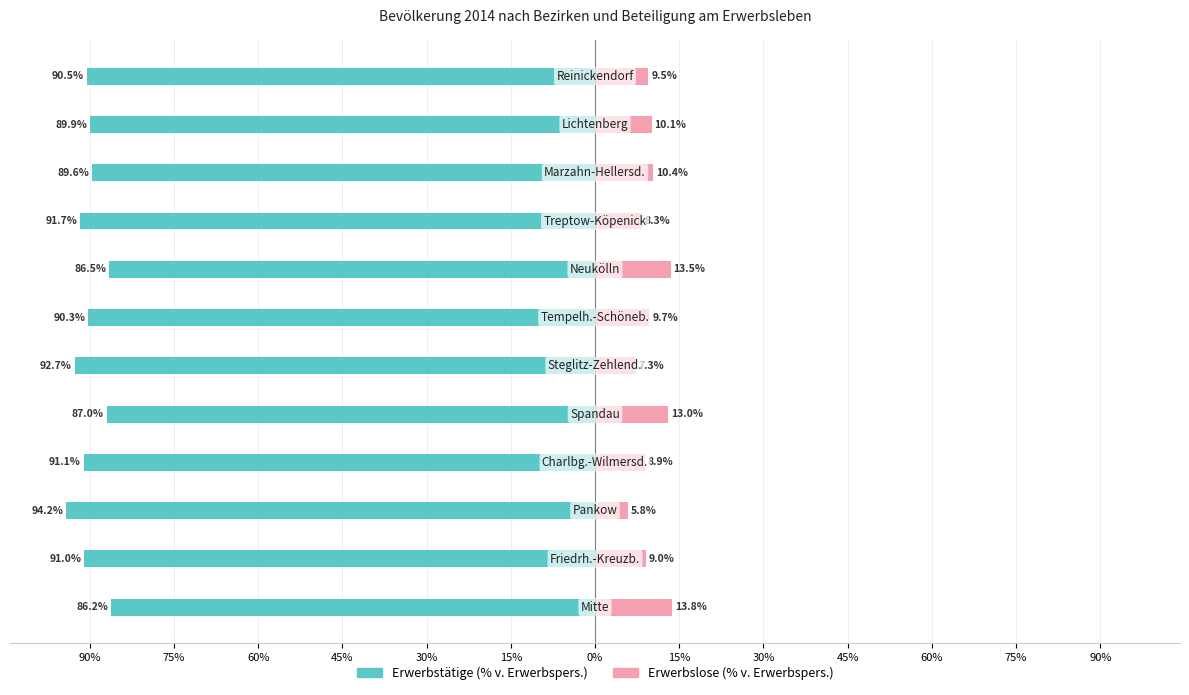

Reading left to right, transcribe all the data shown in this chart.

Erwerbstätige (% v. Erwerbspers.): -86.2	-91.0	-94.2	-91.1	-87.0	-92.7	-90.3	-86.5	-91.7	-89.6	-89.9	-90.5
Erwerbslose (% v. Erwerbspers.): 13.8	9.0	5.8	8.9	13.0	7.3	9.7	13.5	8.3	10.4	10.1	9.5